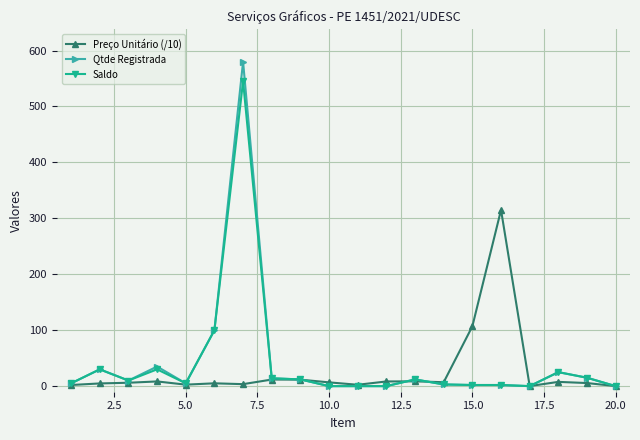

Rank the series by their maximum value, from highest to lowest.

Qtde Registrada, Saldo, Preço Unitário (/10)